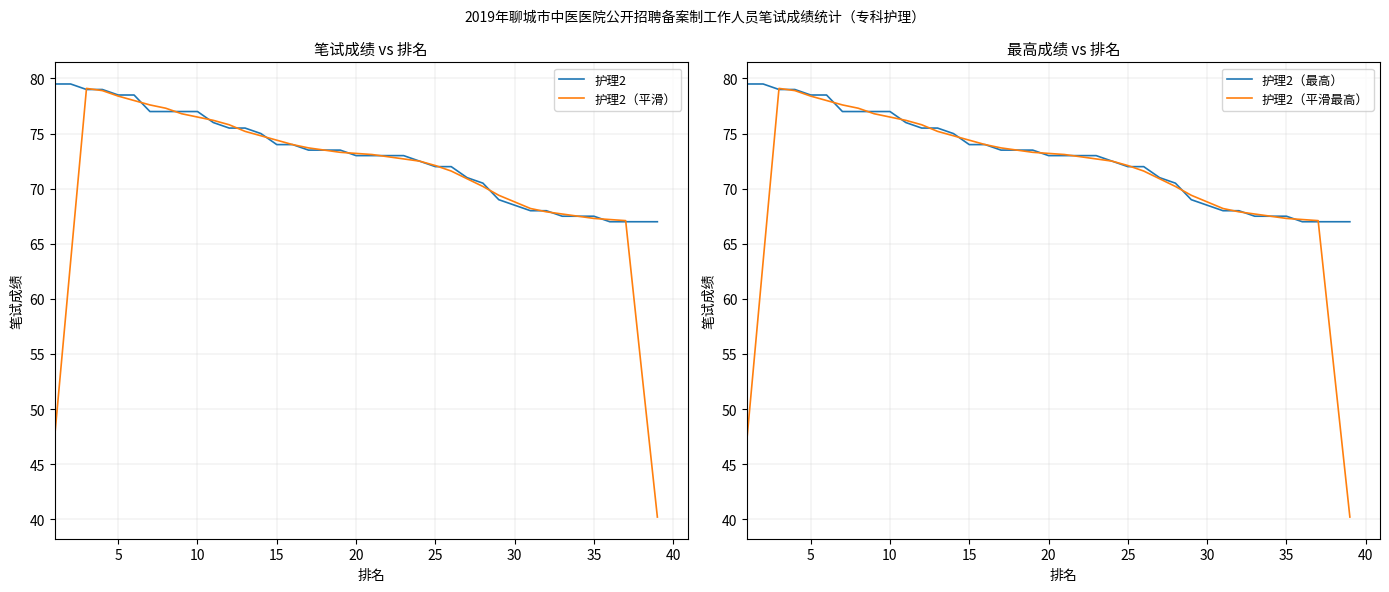

Which series has the largest total across all categories?

护理2